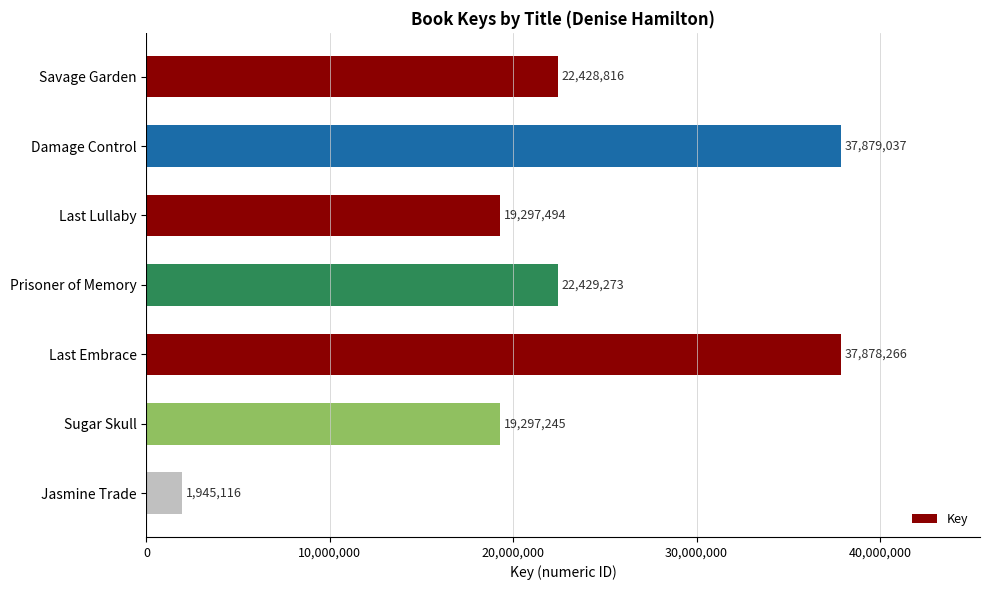

Which category has the lowest value across all series?

Jasmine Trade